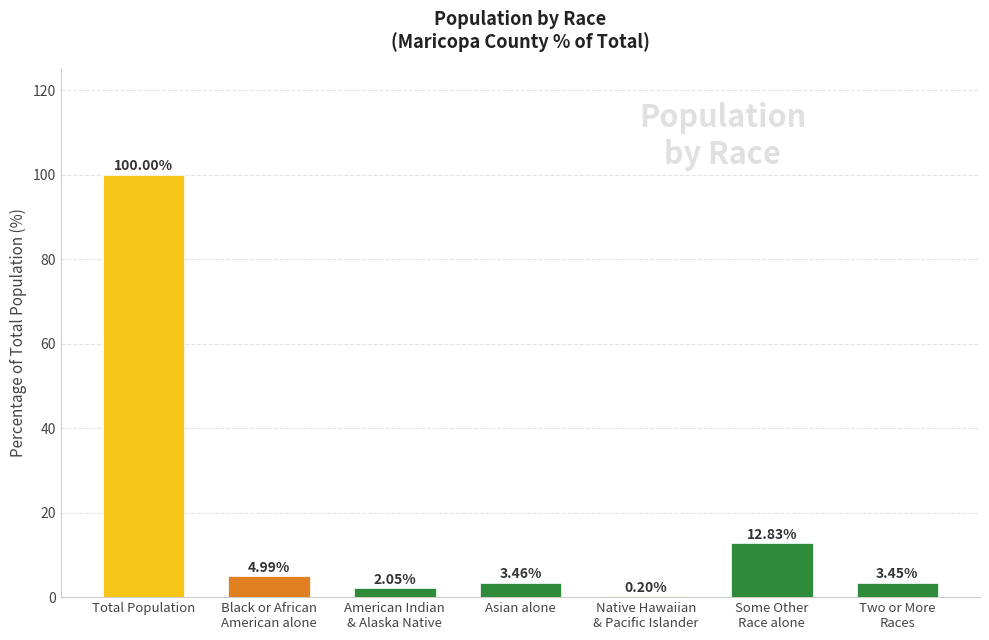

What is the sum of all values?

127.0